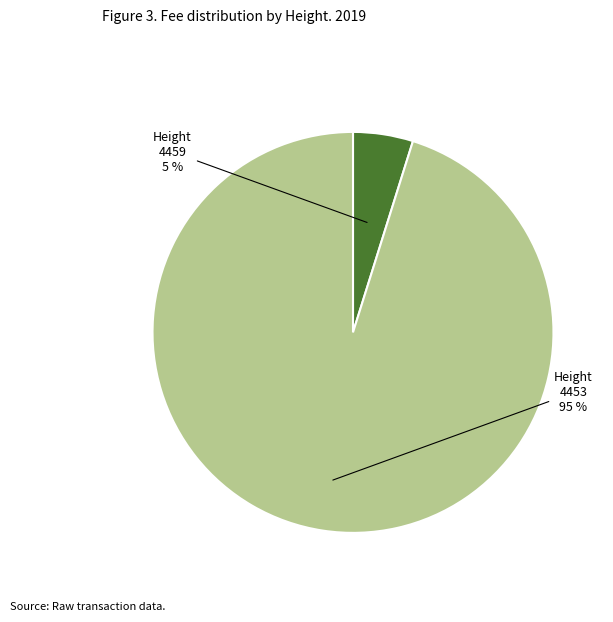

Is there any slice that represents more than half of the pie?

Yes